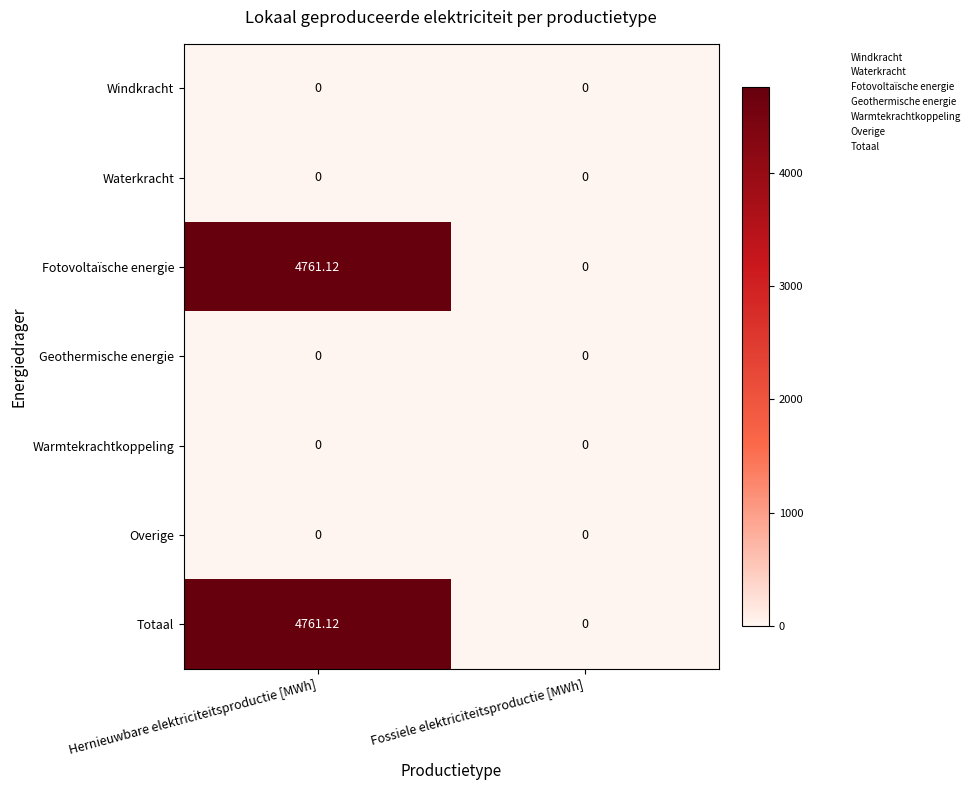

How many distinct data groups are displayed?

7